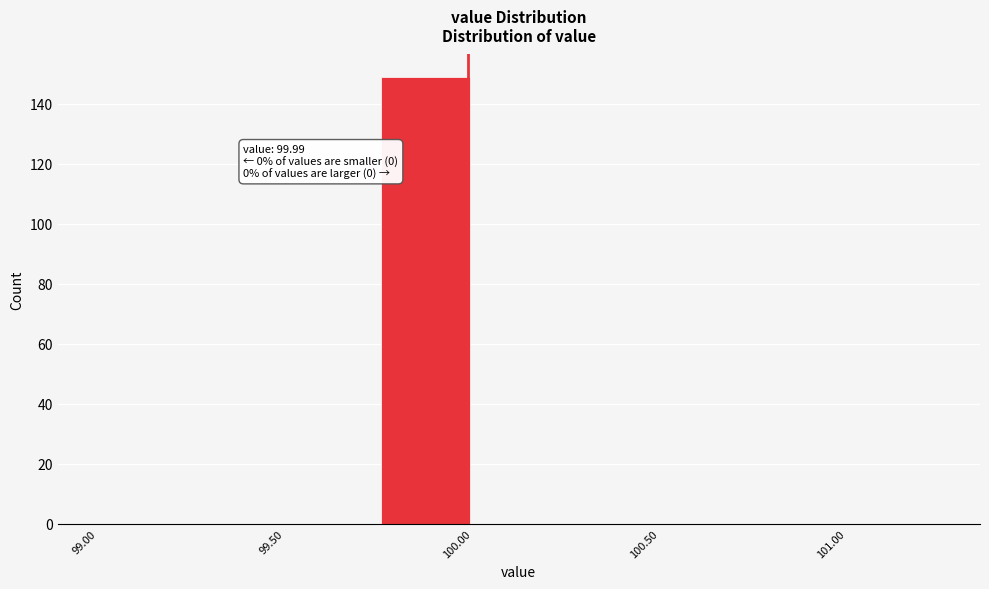

Over which range of the x-axis is the bar tallest?

99.75 to 100.00